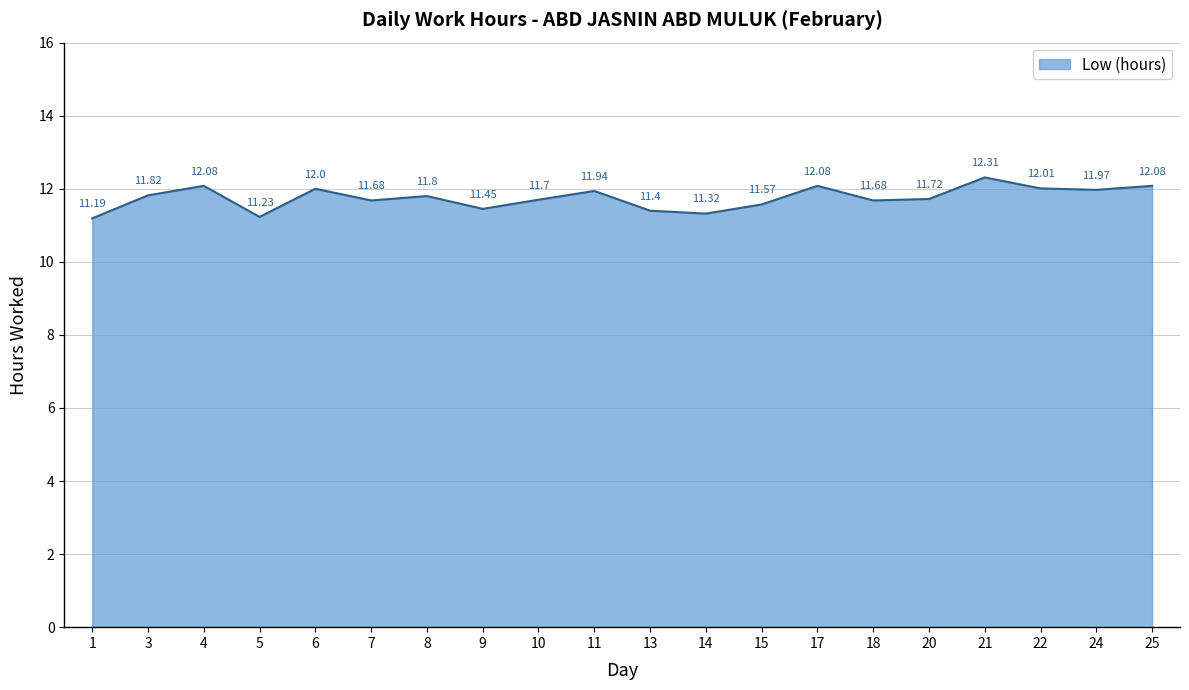

Which category has the highest value across all series?

21